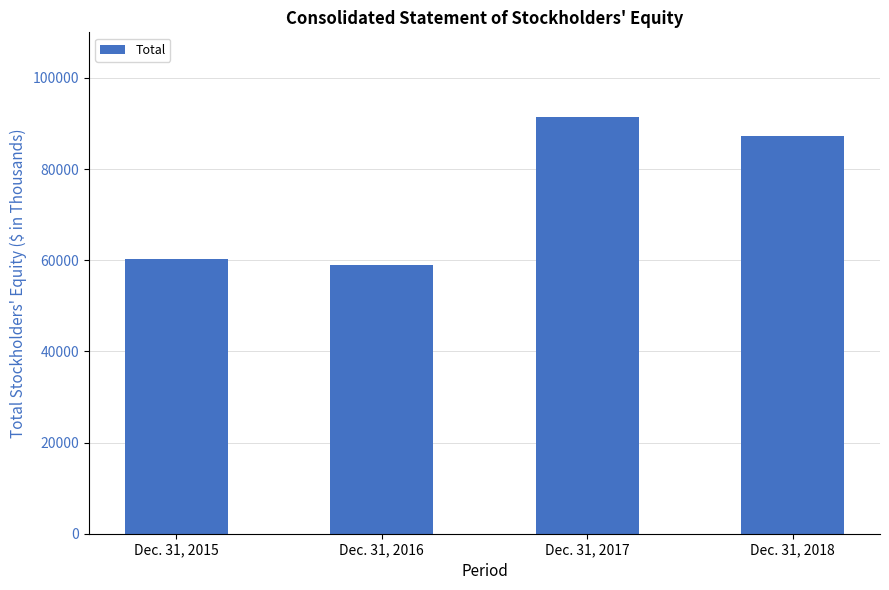

Does the chart contain any negative values?

No